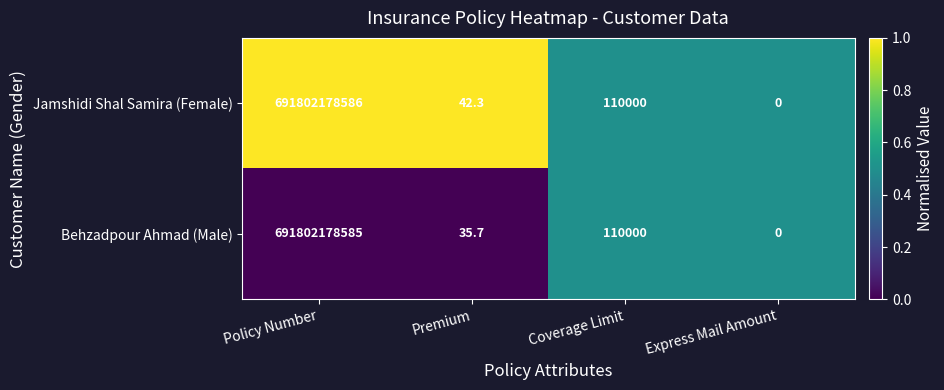

Count the number of categories in the chart.

4